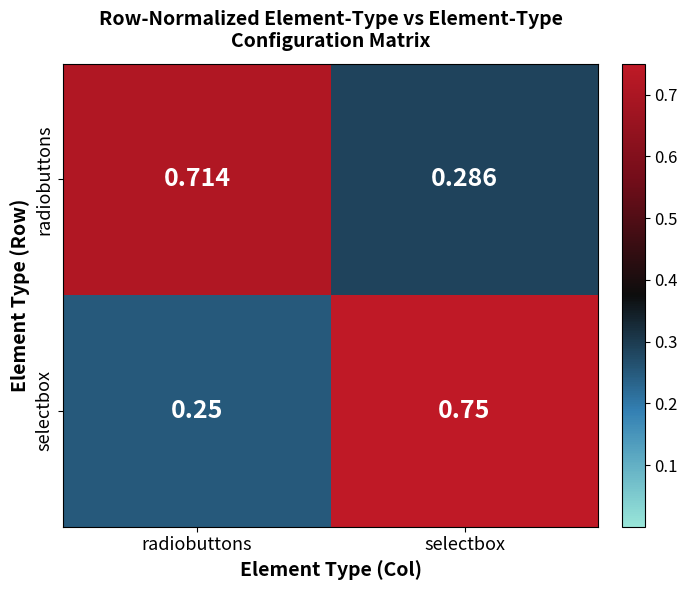

Where is selectbox nearest to the value 0?

radiobuttons